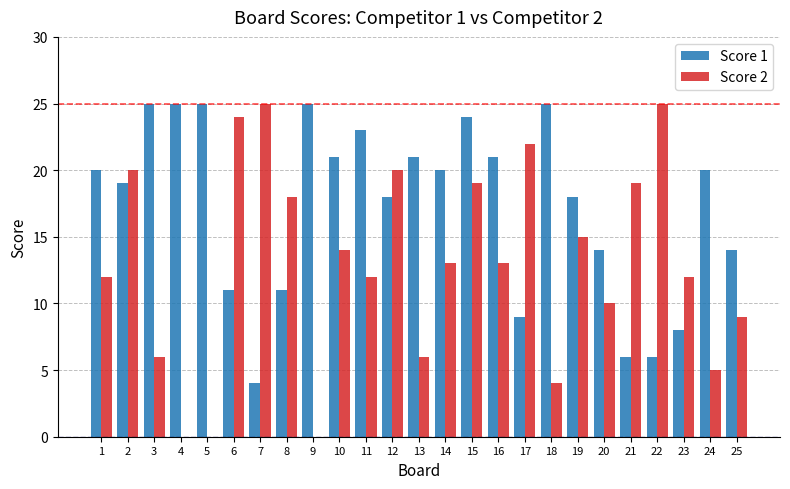

How many series are shown in this chart?

2